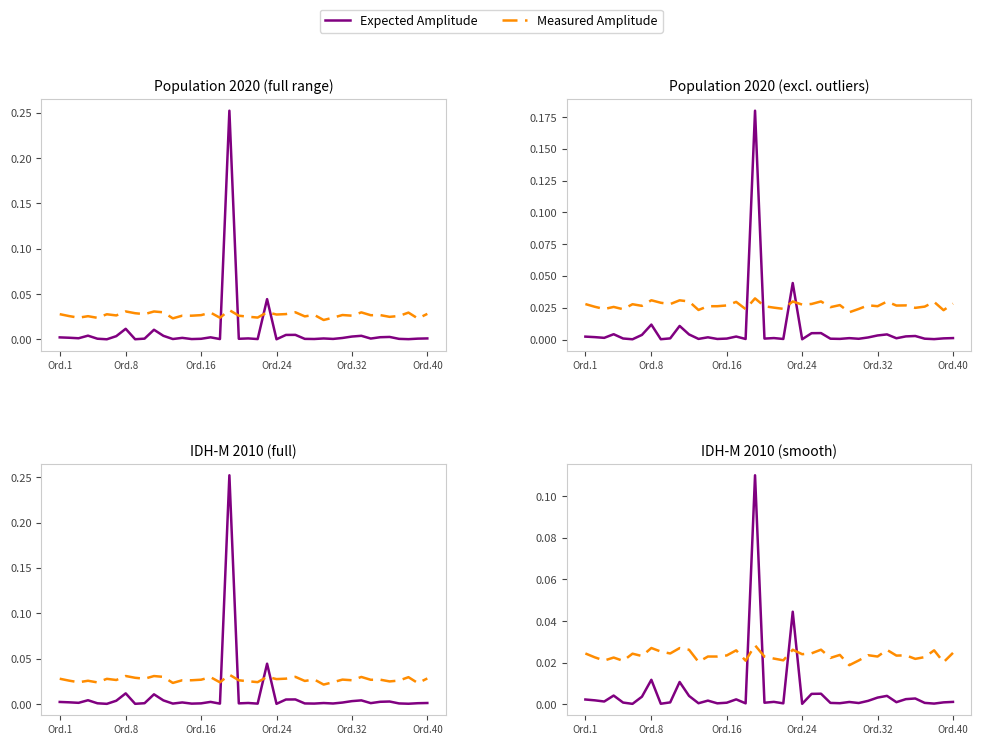

Where is Expected Amplitude nearest to the value 0?

Ord.40